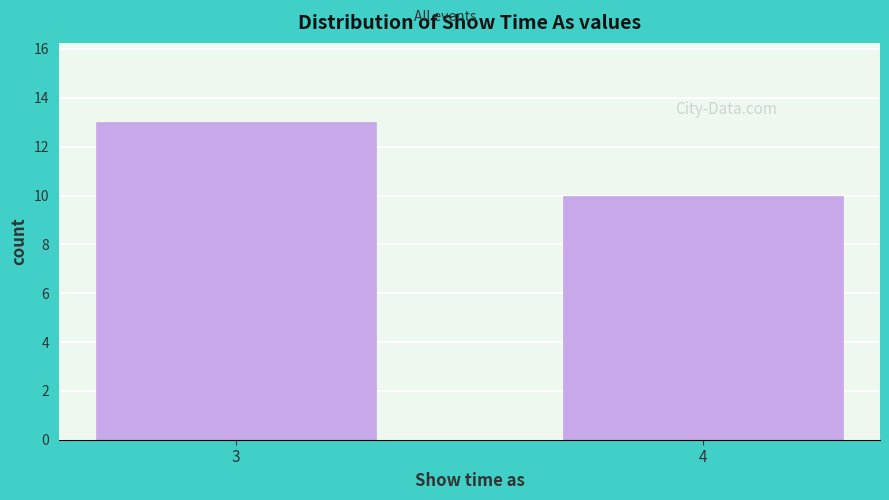

Reading right to left, what are all the values shown in this chart?

4=10	3=13